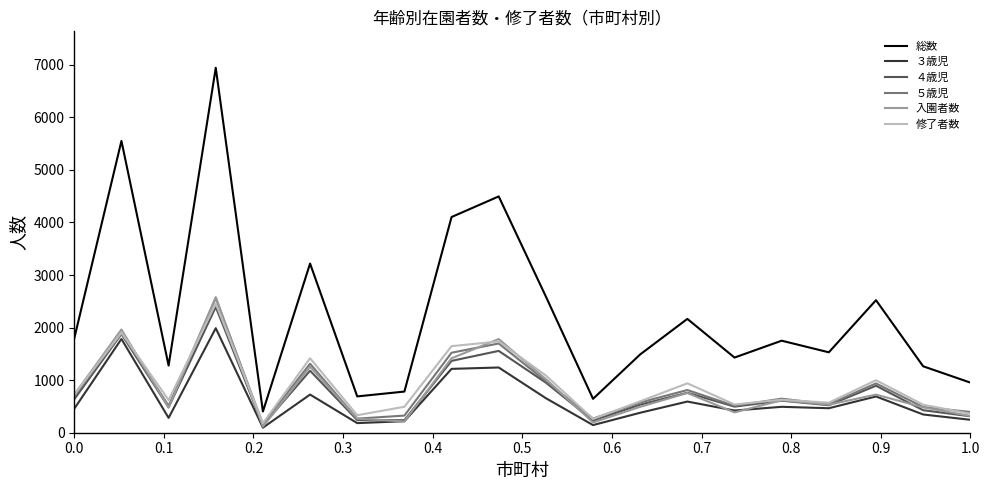

What are all the series names shown in the legend?

総数, ３歳児, ４歳児, ５歳児, 入園者数, 修了者数